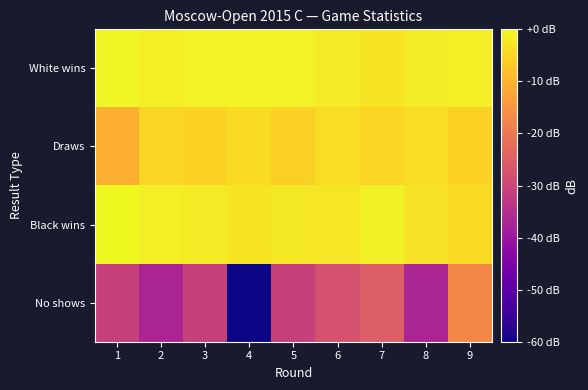

Reading left to right, list all the values displayed in this chart.

White wins: 1=-0.2	2=-1.6	3=-0.9	4=-0.8	5=-0.8	6=-2.0	7=-2.8	8=-1.7	9=-1.4
Draws: 1=-10.7	2=-4.9	3=-5.6	4=-4.1	5=-5.8	6=-3.9	7=-5.1	8=-3.9	9=-5.6
Black wins: 1=0.0	2=-1.4	3=-1.9	4=-3.0	5=-2.2	6=-2.5	7=-1.3	8=-3.2	9=-4.1
No shows: 1=-31.1	2=-37.1	3=-31.1	4=-200.0	5=-31.1	6=-27.6	7=-25.1	8=-37.1	9=-17.1